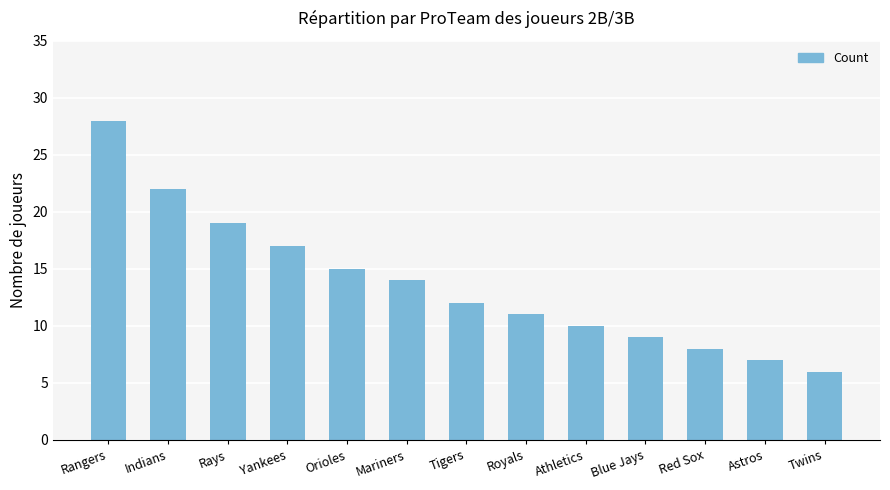

The value at Indians is 22. True or false?

True